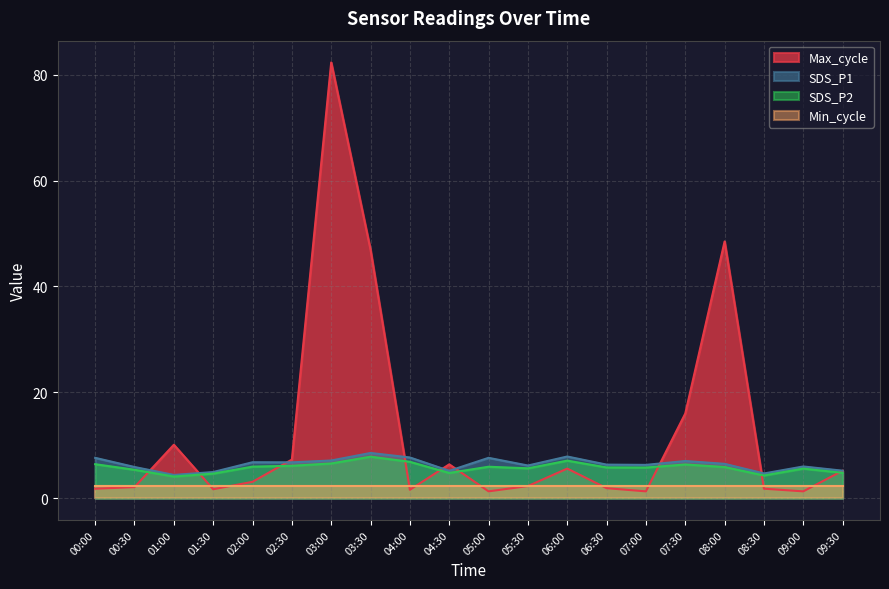

How many interior local peaks does the Max_cycle_scaled series have?

5